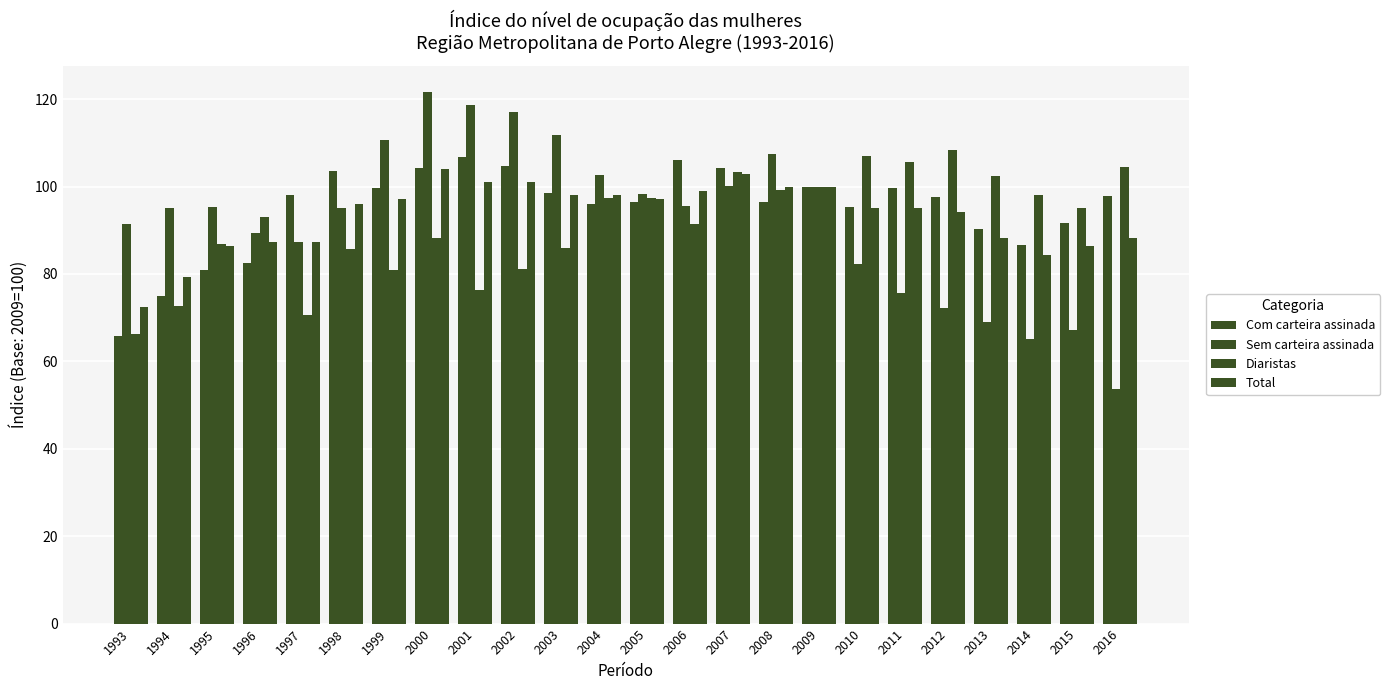

At which label is Sem carteira assinada closest to 87?

1997